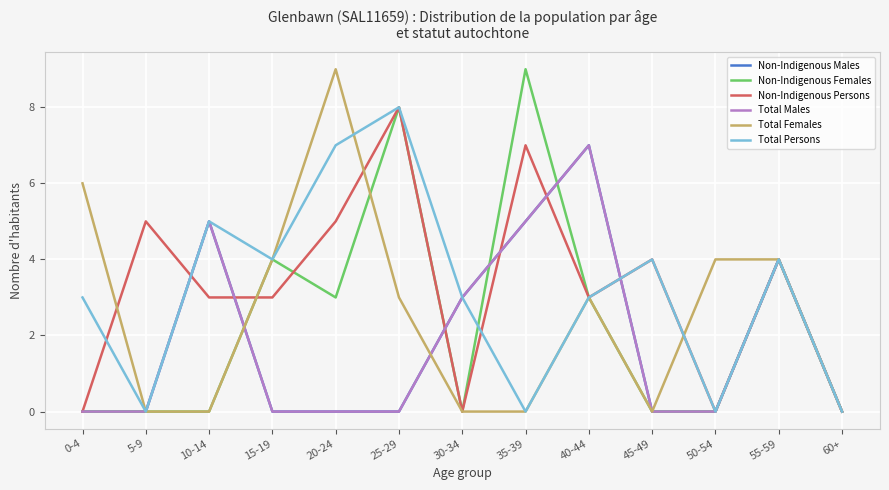

How many times do Non-Indigenous Females and Non-Indigenous Males cross each other?

4